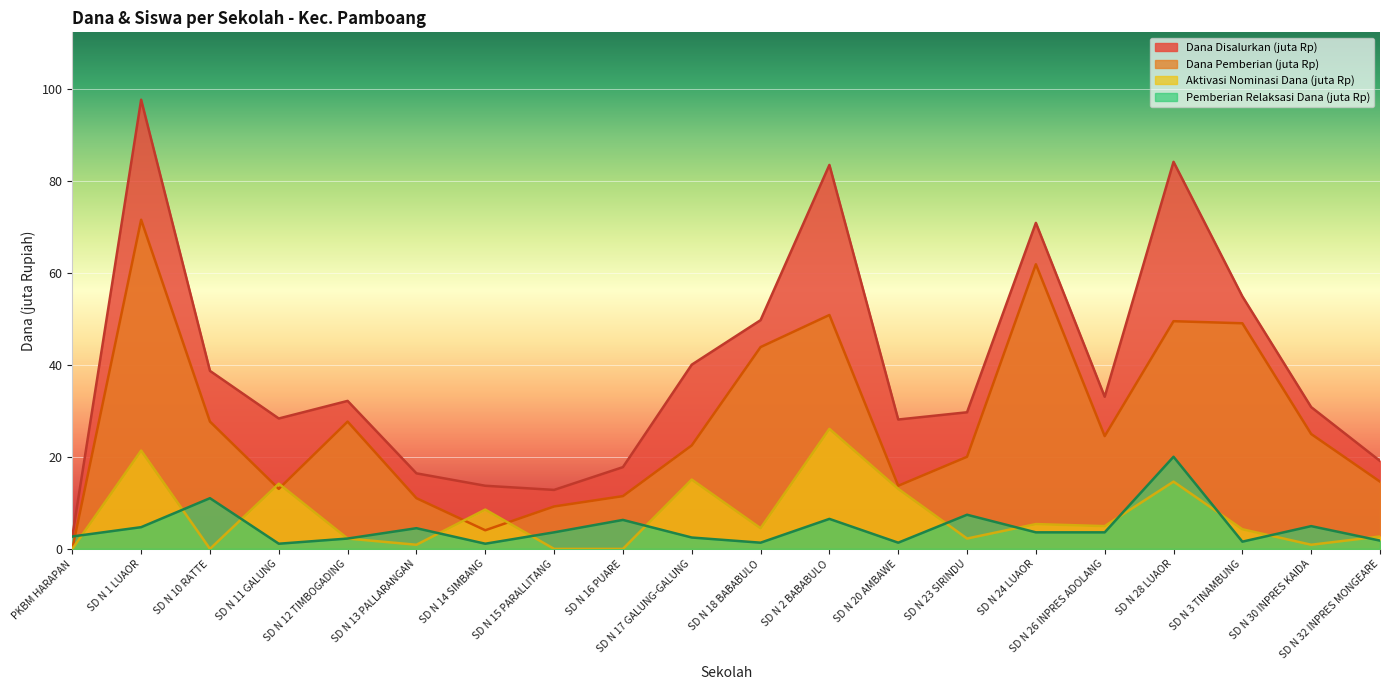

List the labels in order of Dana Pemberian value, smallest first.

PKBM HARAPAN, SD N 14 SIMBANG, SD N 15 PARALLITANG, SD N 13 PALLARANGAN, SD N 16 PUARE, SD N 11 GALUNG, SD N 20 AMBAWE, SD N 32 INPRES MONGEARE, SD N 23 SIRINDU, SD N 17 GALUNG-GALUNG, SD N 26 INPRES ADOLANG, SD N 30 INPRES KAIDA, SD N 10 RATTE, SD N 12 TIMBOGADING, SD N 18 BABABULO, SD N 3 TINAMBUNG, SD N 28 LUAOR, SD N 2 BABABULO, SD N 24 LUAOR, SD N 1 LUAOR